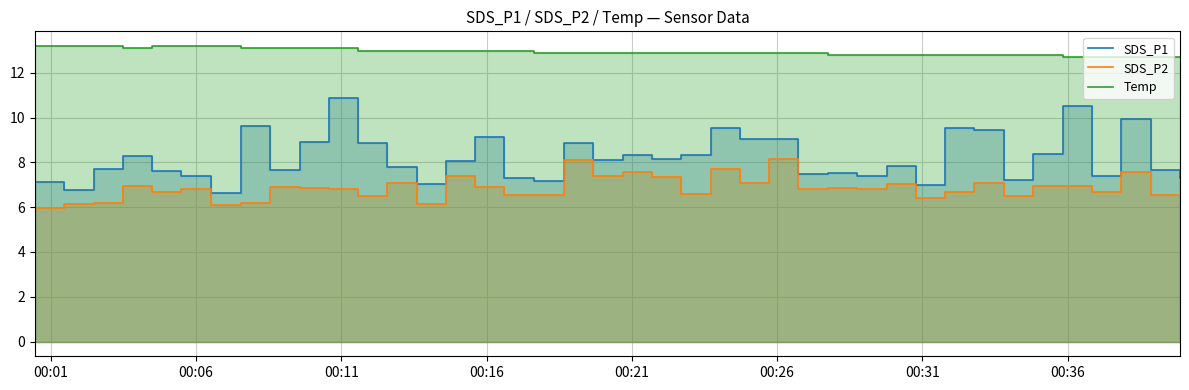

Does the chart display data point markers on the line(s)?

No